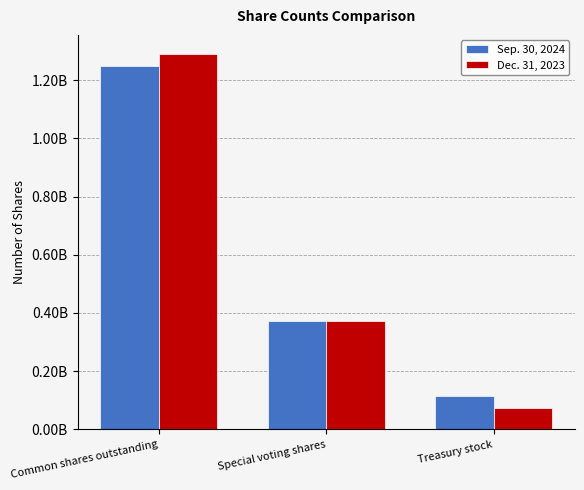

What is the sum of all Sep. 30, 2024 values?

1735394883